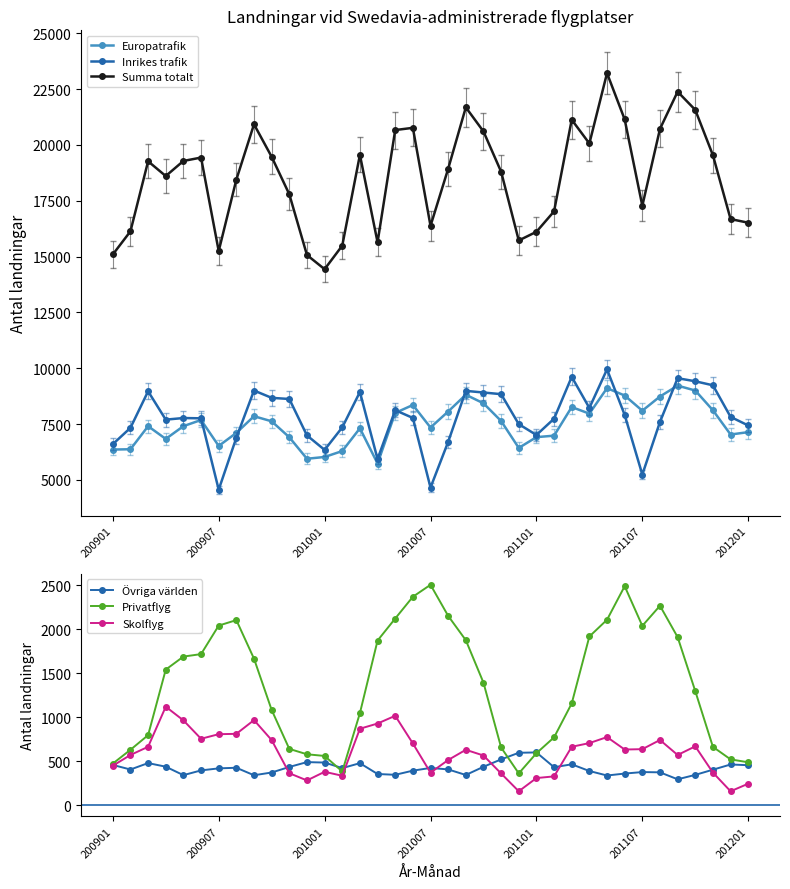

What is the total value across all series at 10?

34767